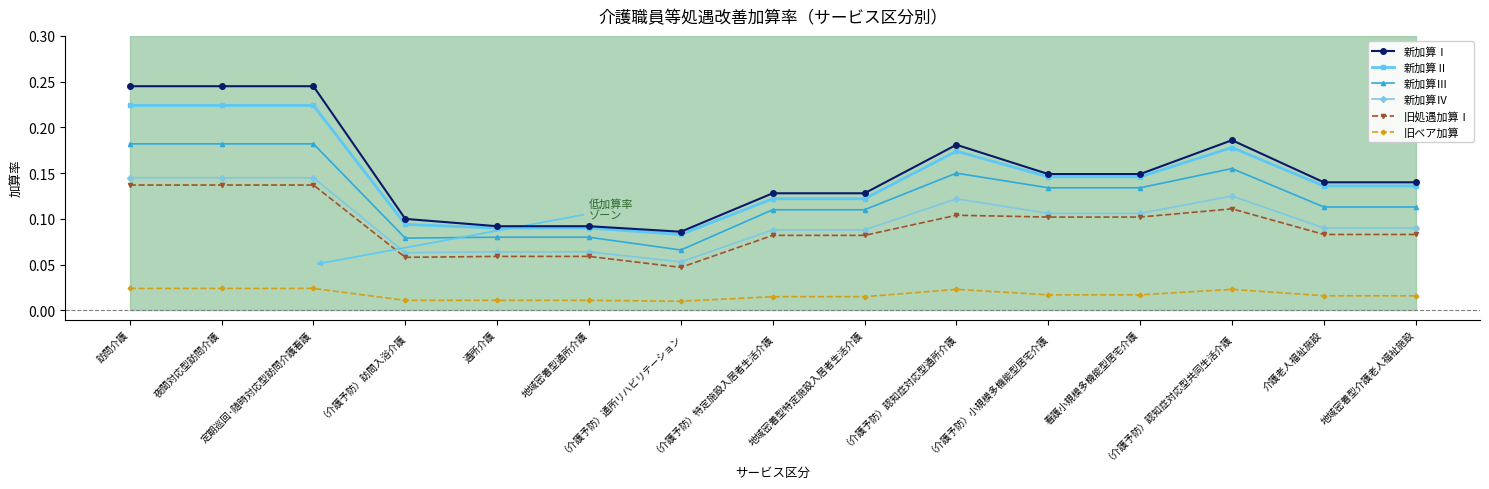

How many categories are shown in the chart?

15